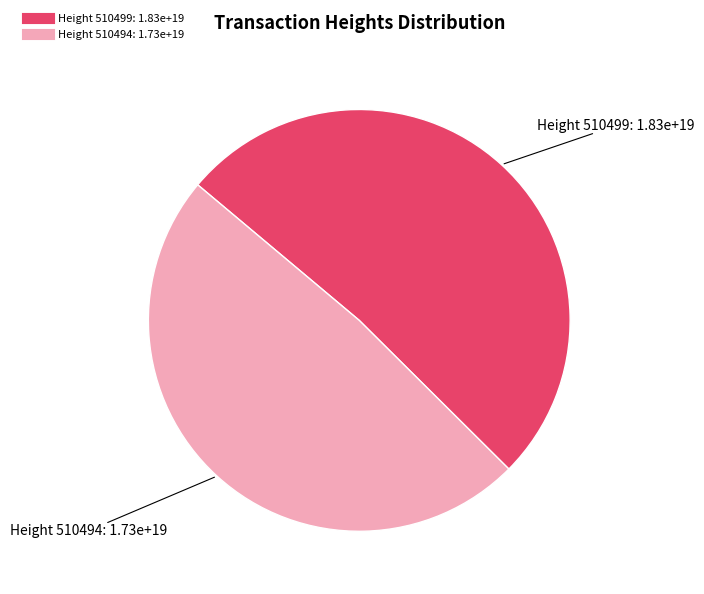

Is there any slice that represents more than half of the pie?

Yes